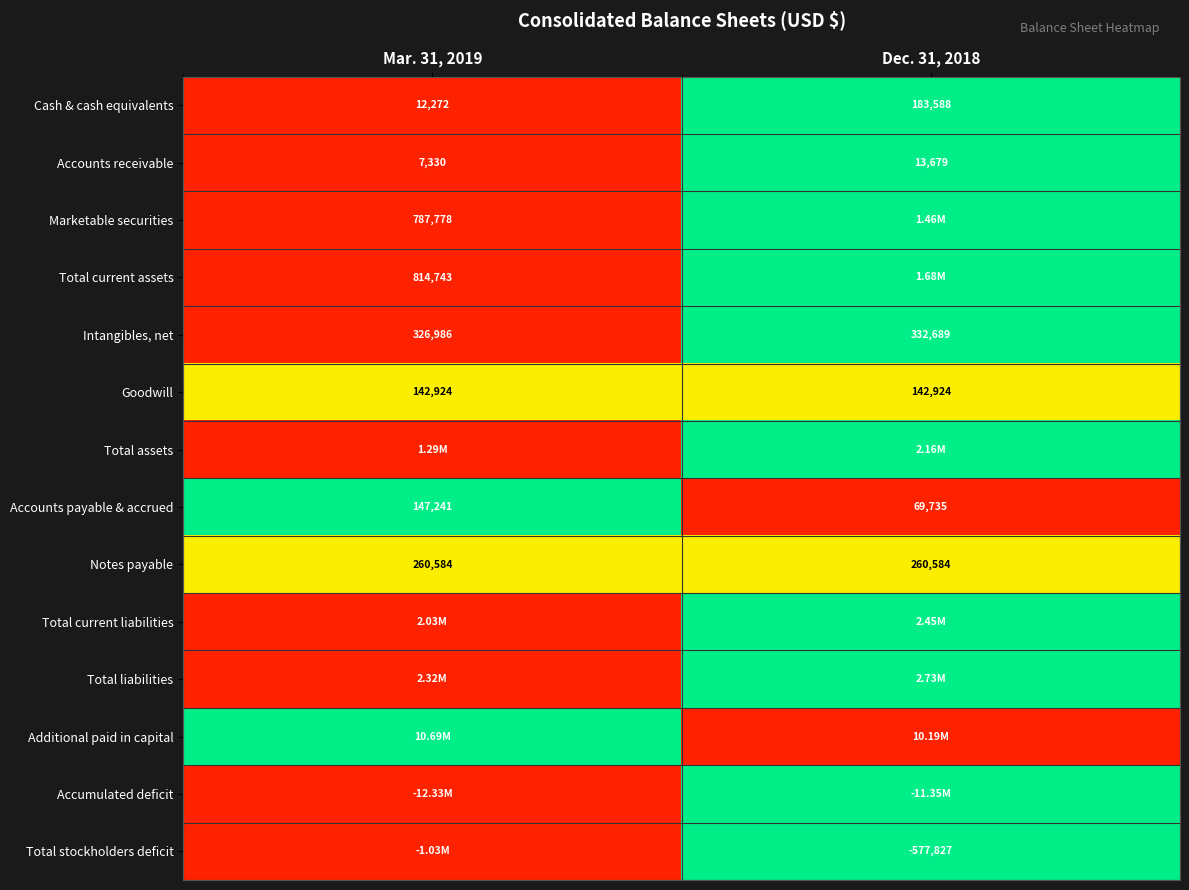

What is the difference between the Accounts receivable values at Mar. 31, 2019 and Dec. 31, 2018?

6349